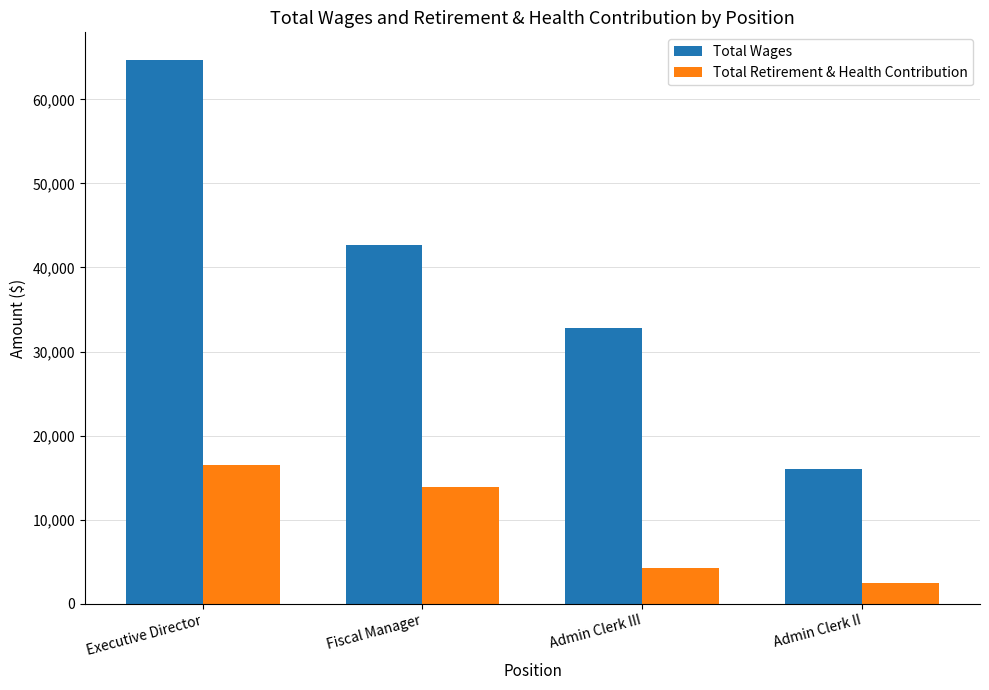

Reading left to right, transcribe all the data shown in this chart.

Total Wages: Executive Director=64740	Fiscal Manager=42615	Admin Clerk III=32830	Admin Clerk II=15994
Total Retirement & Health Contribution: Executive Director=16521	Fiscal Manager=13835	Admin Clerk III=4263	Admin Clerk II=2483